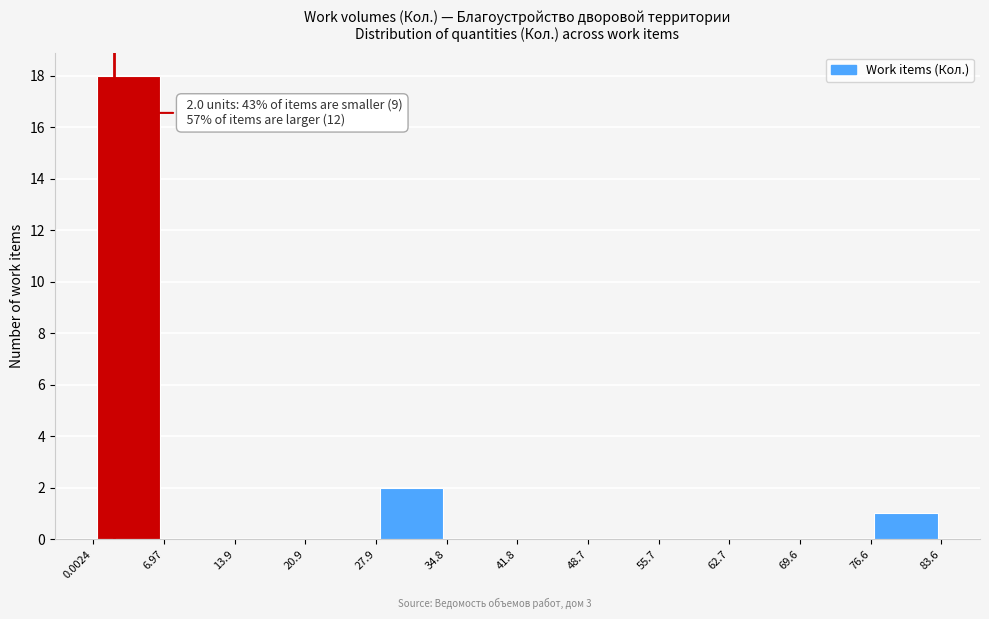

Over which range of the x-axis is the bar tallest?

0.0024 to 6.97